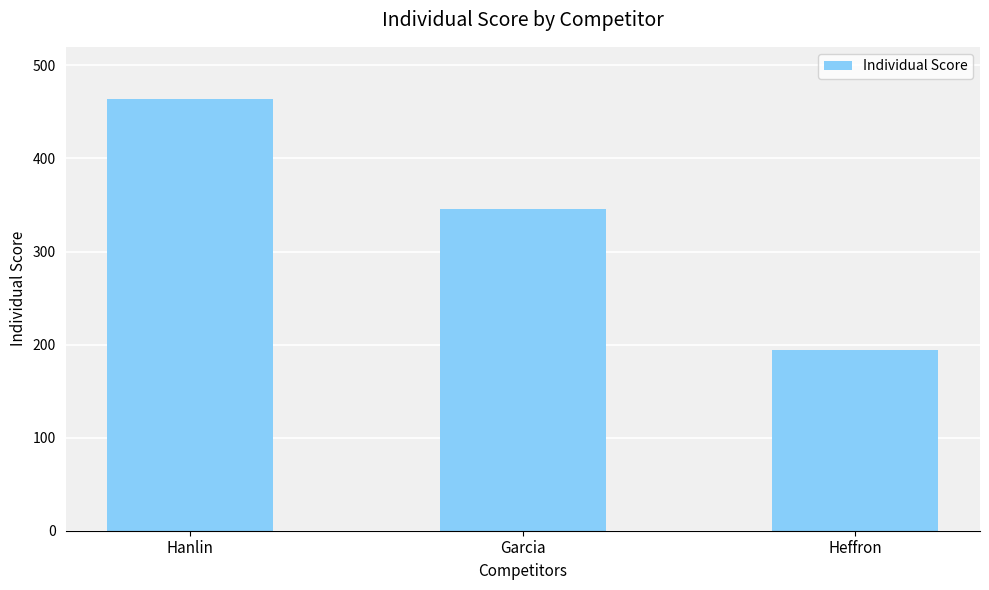

What is the value of the 1st bar from the left?

464